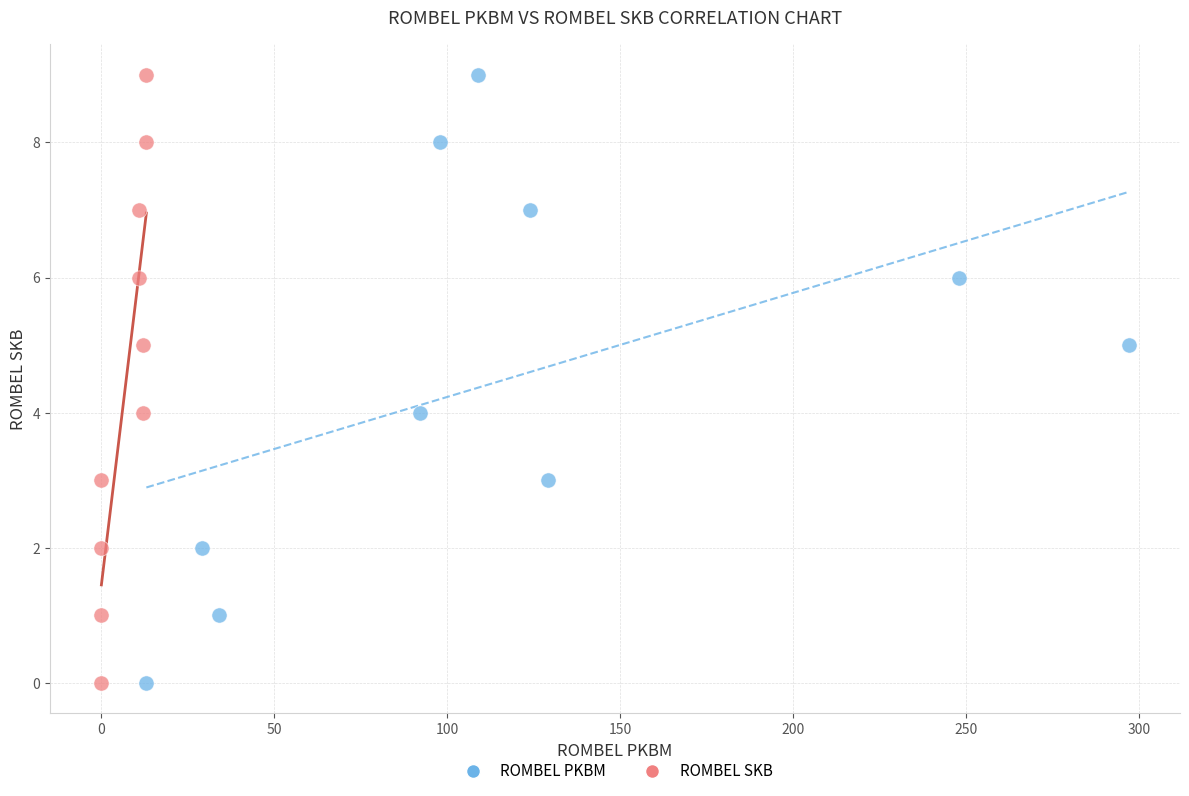

What are all the series names shown in the legend?

ROMBEL PKBM, ROMBEL SKB